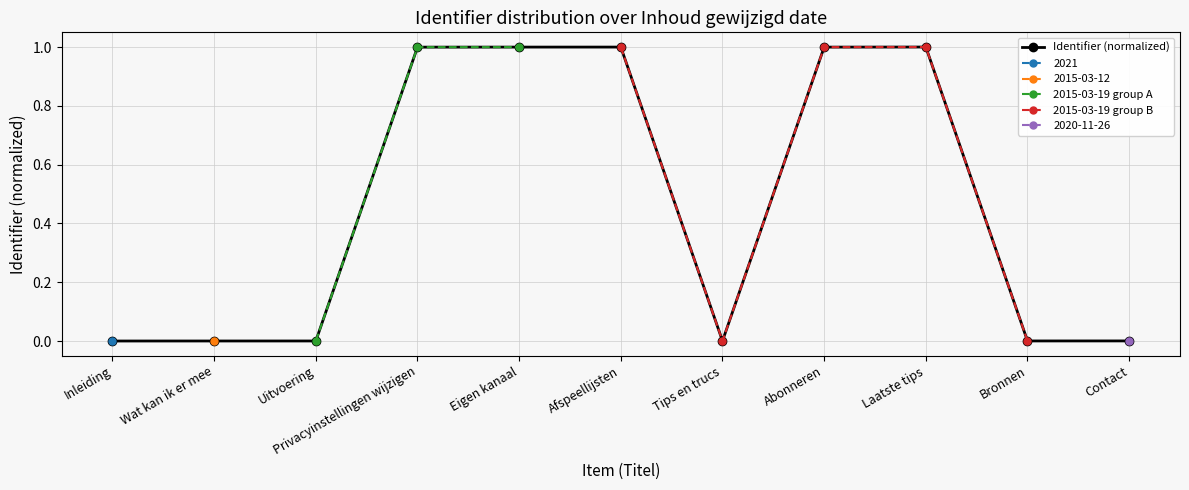

Is it true that Identifier (normalized) equals 0.0 at Wat kan ik er mee?

True